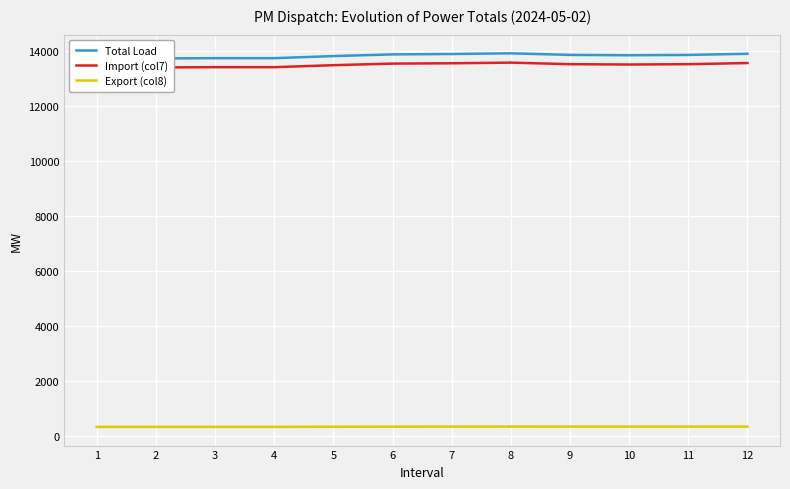

What is the sum of all Total Load values?

165878.5